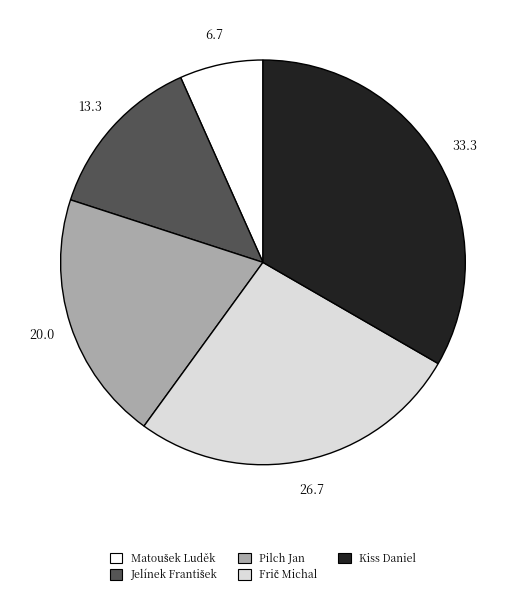

The Pilch Jan slice represents 20% of the pie. True or false?

True